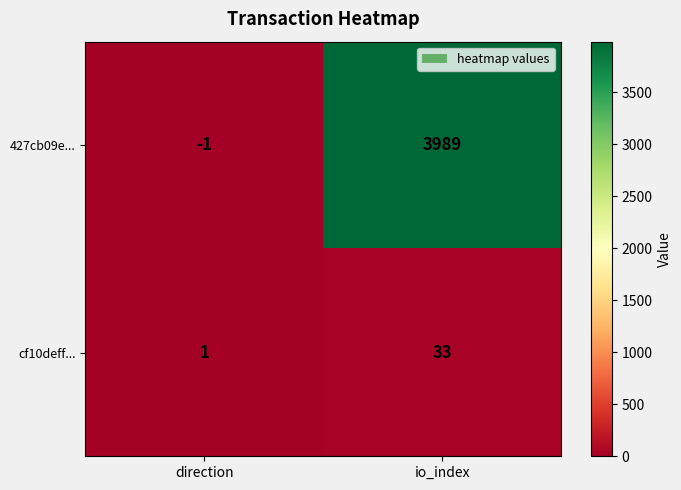

Which category has the highest value across all series?

io_index